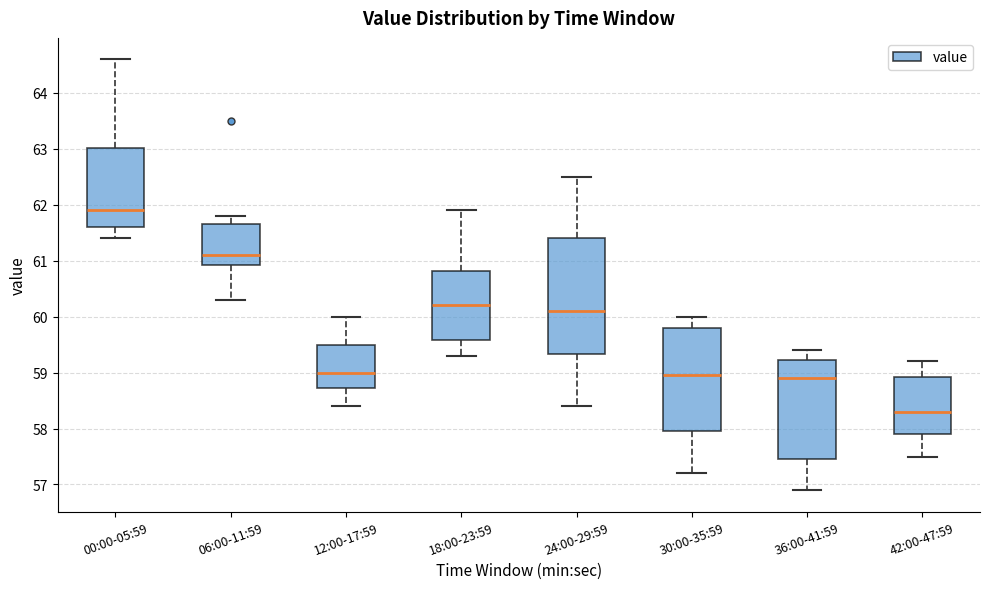

Reading left to right, transcribe this box plot: for each box, give where its median line is, the range the box spans, and where its two whiskers end, as read against the y-axis. The values are not printed on the chart, so give them approximately, as read against the axis.

00:00-05:59: median 61.9, box 61.6 to 63.0, whiskers 61.4 to 64.6
06:00-11:59: median 61.1, box 60.9 to 61.7, whiskers 60.3 to 61.8
12:00-17:59: median 59.0, box 58.7 to 59.5, whiskers 58.4 to 60.0
18:00-23:59: median 60.2, box 59.6 to 60.8, whiskers 59.3 to 61.9
24:00-29:59: median 60.1, box 59.3 to 61.4, whiskers 58.4 to 62.5
30:00-35:59: median 59.0, box 58.0 to 59.8, whiskers 57.2 to 60.0
36:00-41:59: median 58.9, box 57.5 to 59.2, whiskers 56.9 to 59.4
42:00-47:59: median 58.3, box 57.9 to 58.9, whiskers 57.5 to 59.2